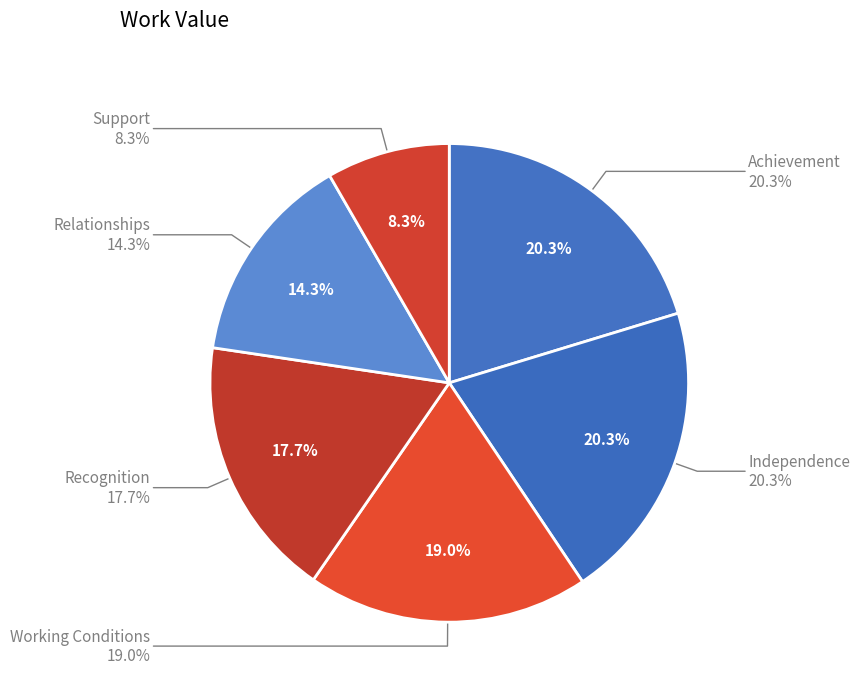

How much of the chart is everything except Relationships?

85.7%